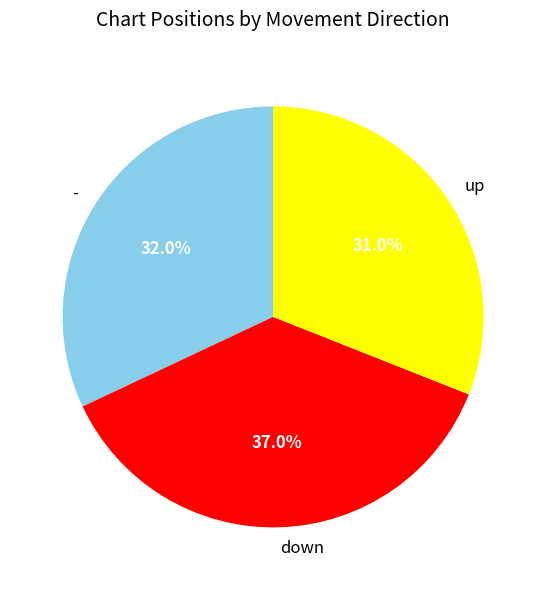

Rank the categories by value from lowest to highest.

up, -, down